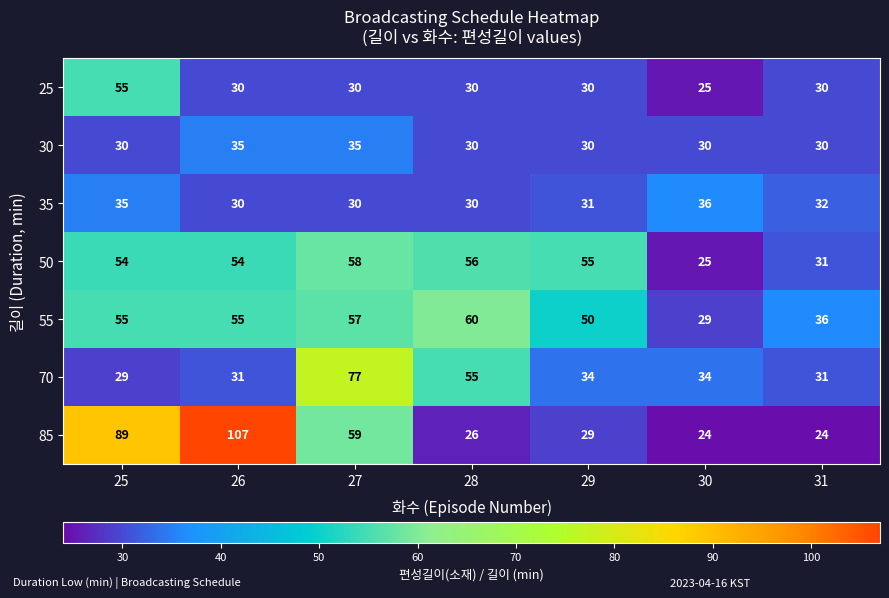

Read the 30 value at 28.

30